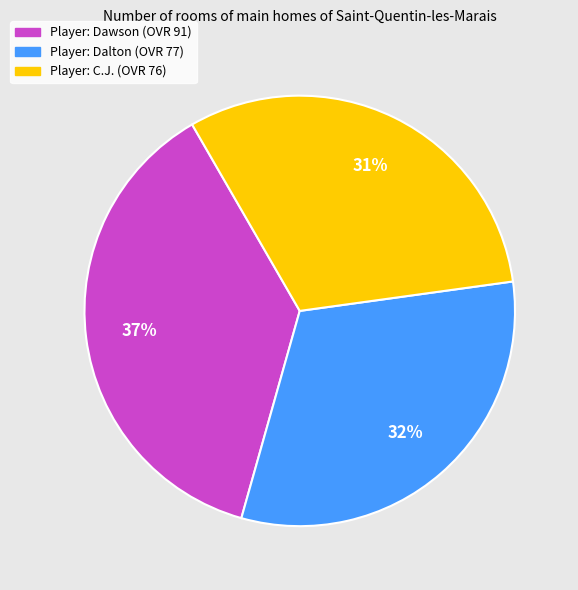

Do Player: C.J. (OVR 76) and Player: Dalton (OVR 77) together represent more than half of the pie?

Yes